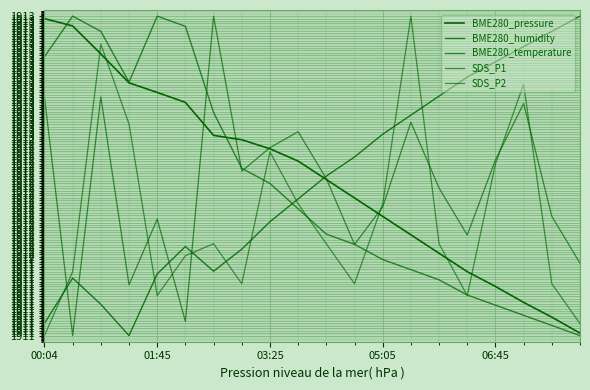

What is the maximum value shown in the chart?

100697.9